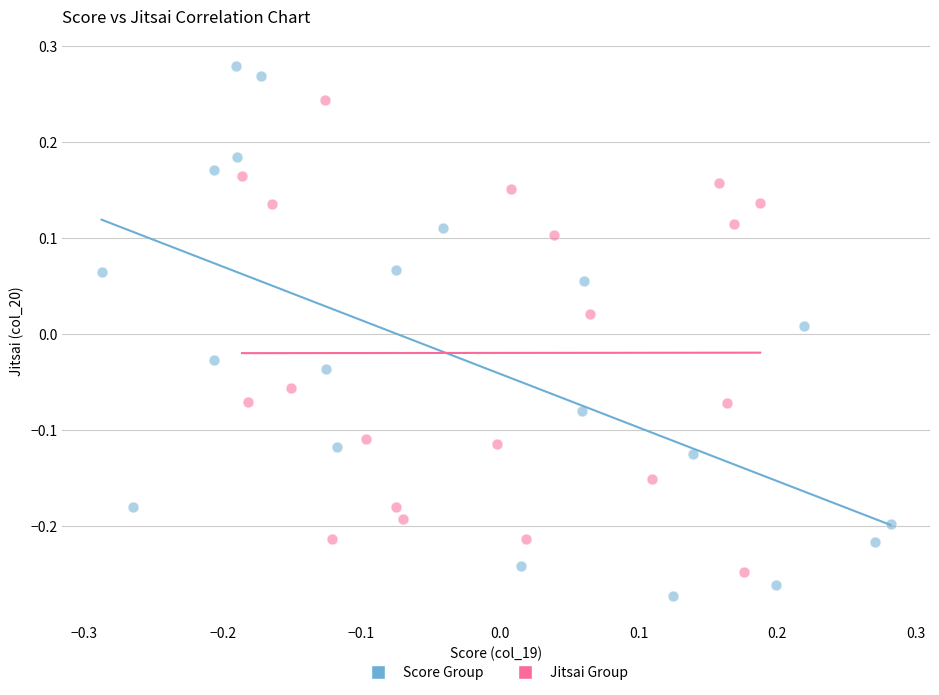

Which series has the largest Y range (max minus min)?

Score Group